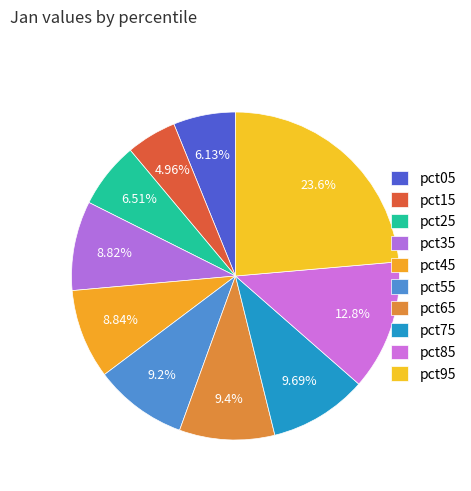

Rank the categories by value from lowest to highest.

pct15, pct05, pct25, pct35, pct45, pct55, pct65, pct75, pct85, pct95